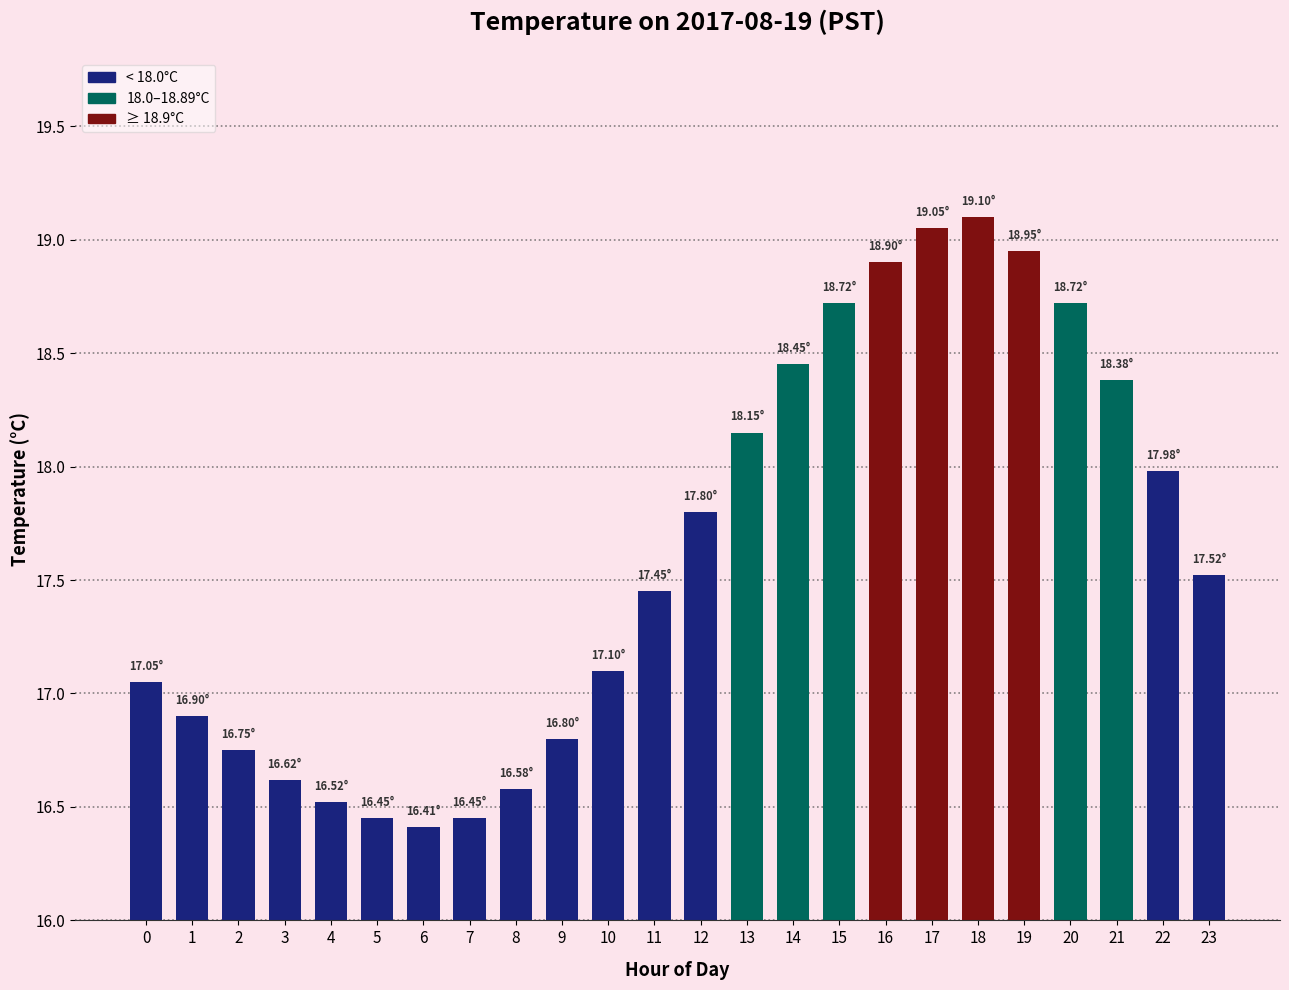

What is the change in value from 6 to 9?

+0.4